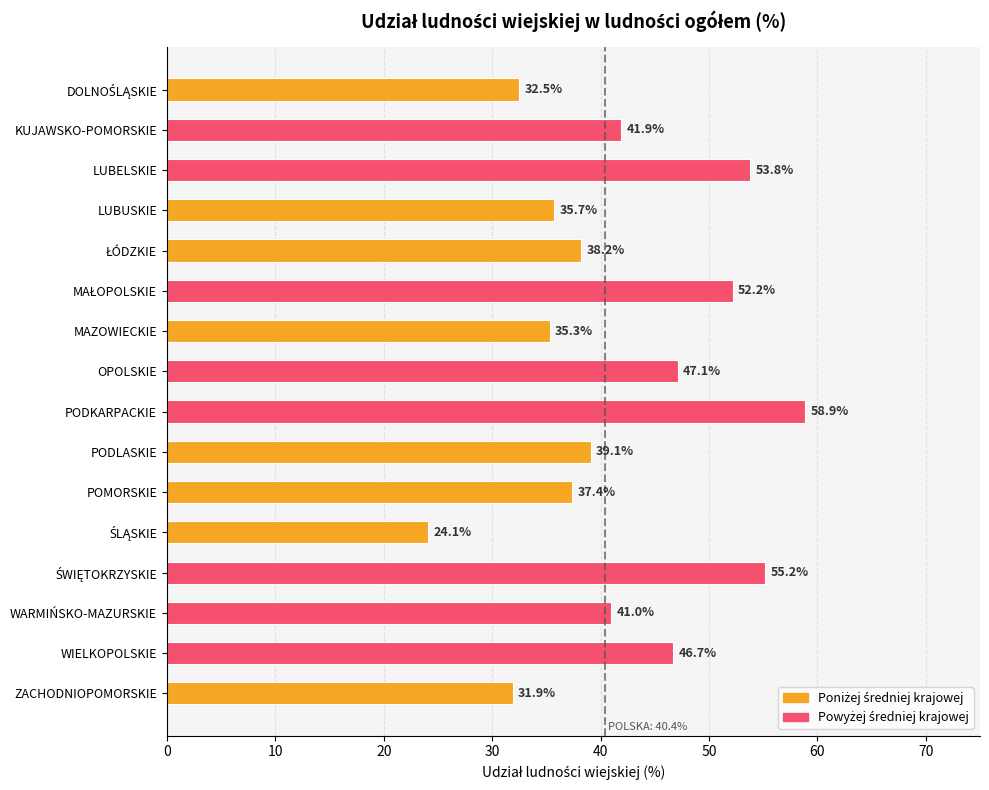

What is the average value?

41.9